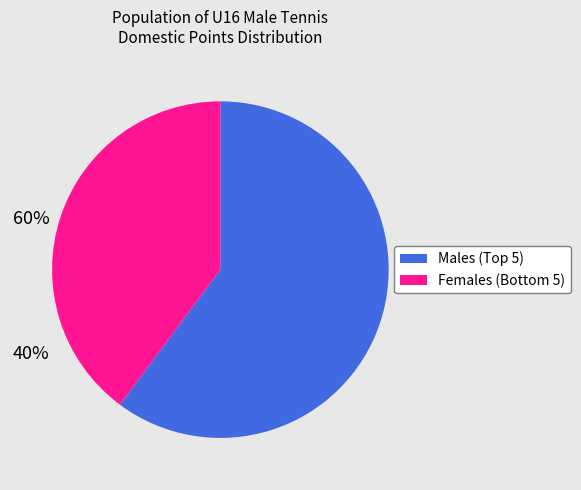

Does any single category account for the majority?

Yes